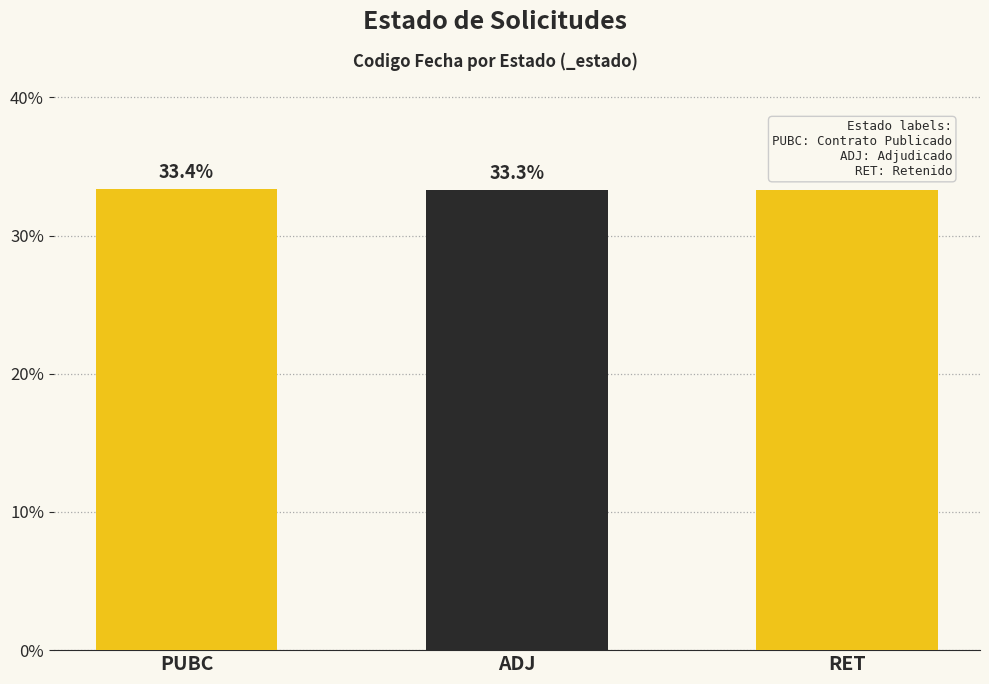

What is the minimum value shown in the chart?

33.3